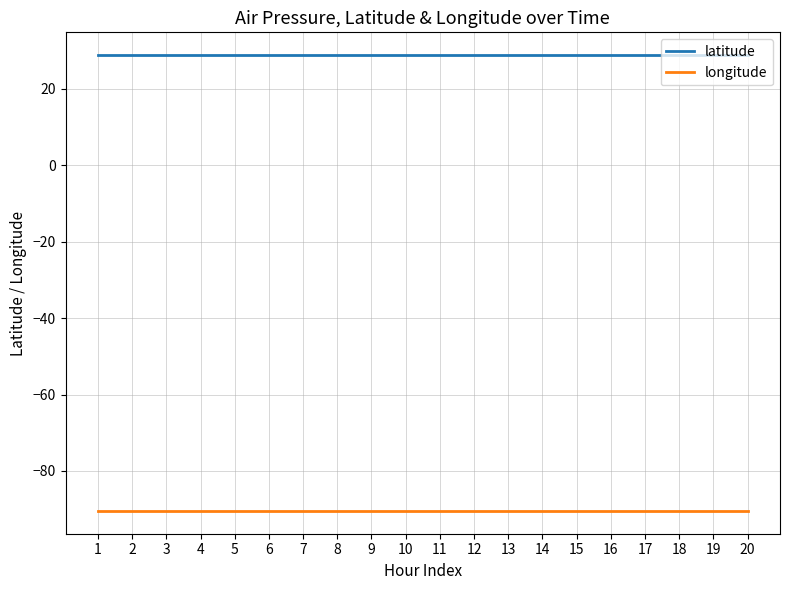

What is the greatest value displayed?

28.9